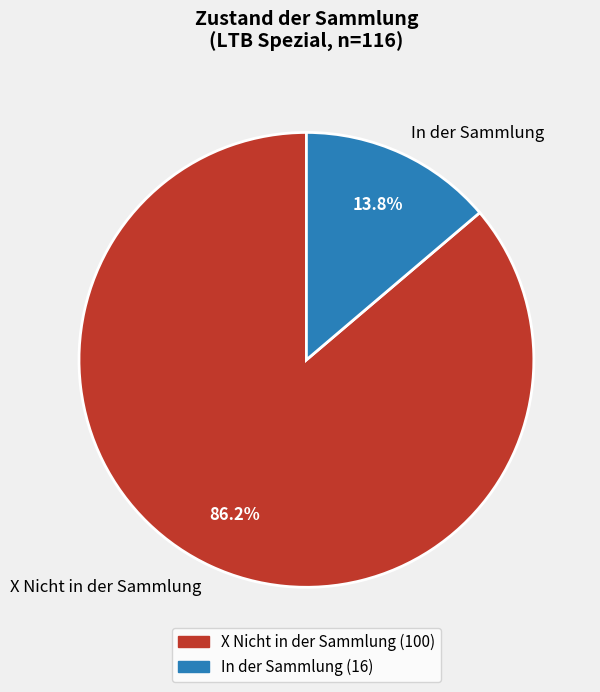

What is the largest slice in the pie chart?

X Nicht in der Sammlung